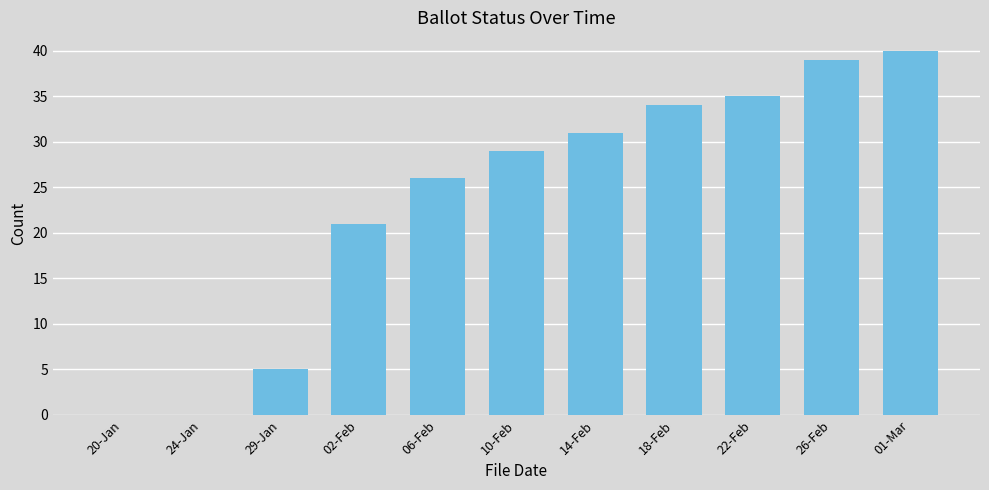

Where is the data nearest to the value 20?

02-Feb